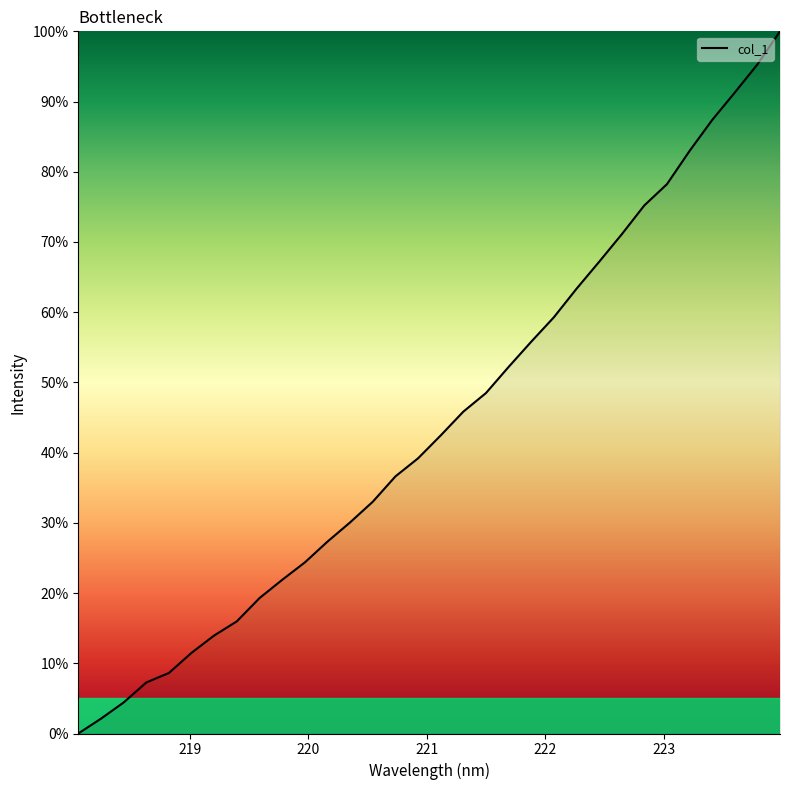

What is the difference between the maximum and minimum values?

100.0